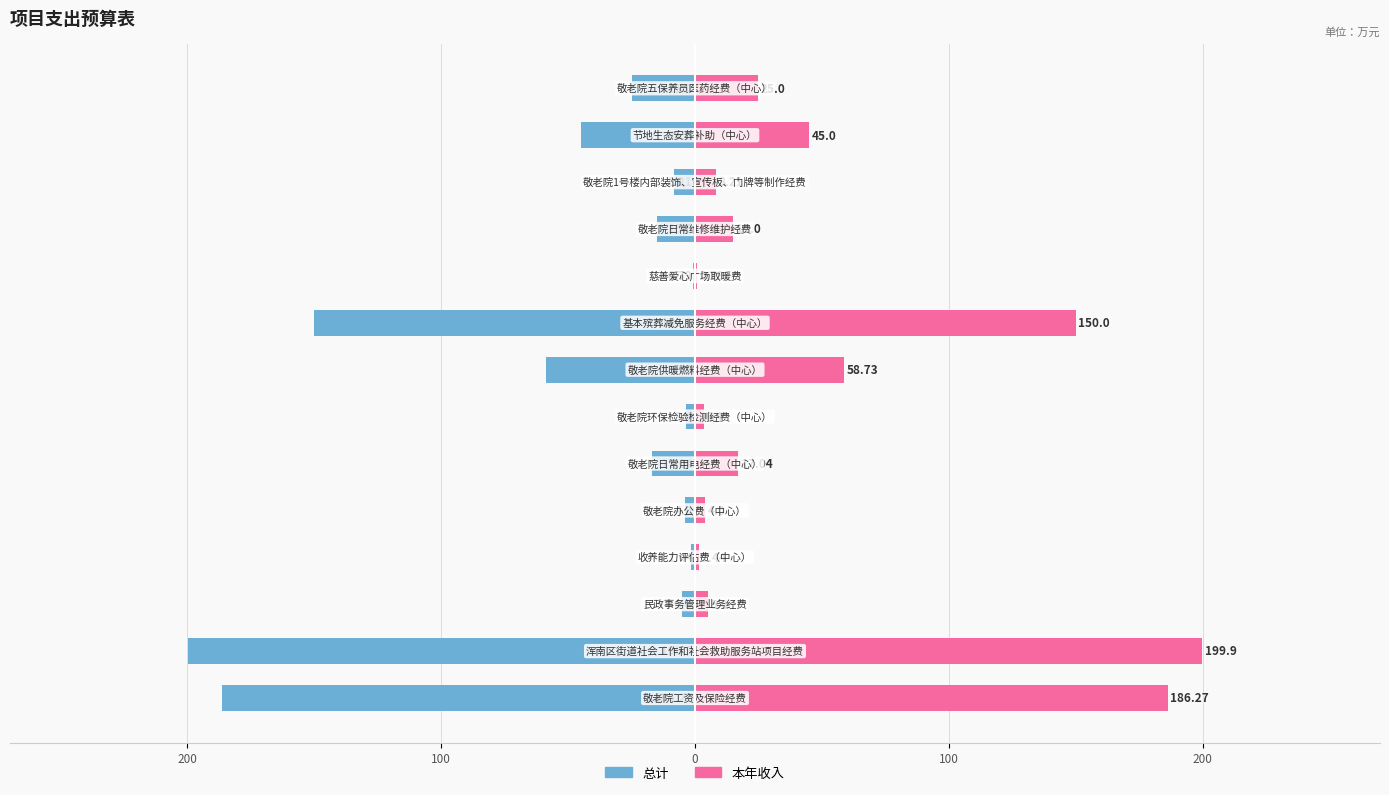

Reading left to right, list all the values displayed in this chart.

总计: -186.3	-199.9	-5.0	-1.4	-4.0	-17.0	-3.4	-58.7	-150.0	-0.8	-15.0	-8.2	-45.0	-25.0
本年收入: 186.3	199.9	5.0	1.4	4.0	17.0	3.4	58.7	150.0	0.8	15.0	8.2	45.0	25.0